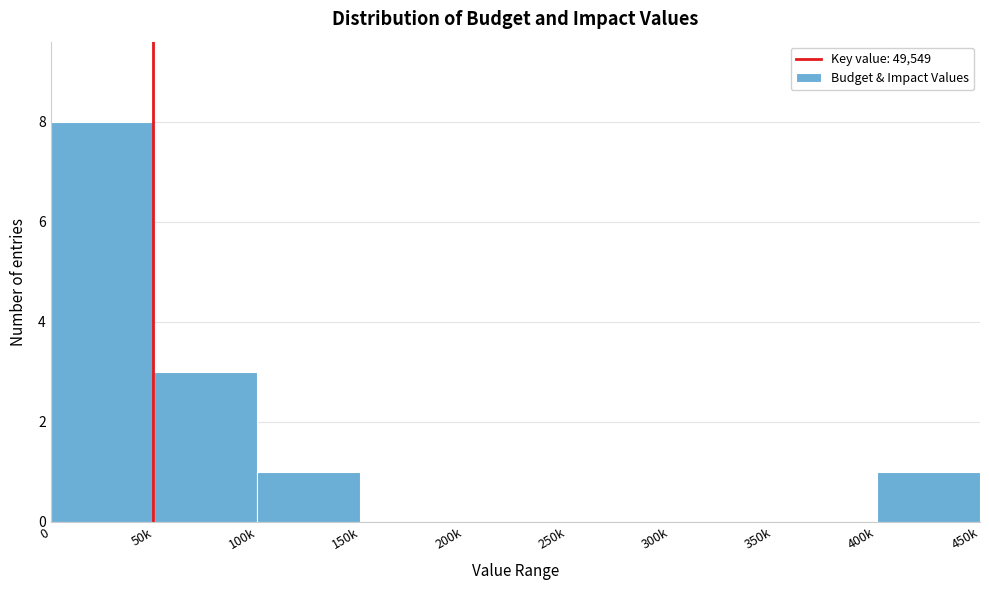

Reading left to right, extract all data points from this chart.

0=8	50k=3	100k=1	150k=0	200k=0	250k=0	300k=0	350k=0	400k=1